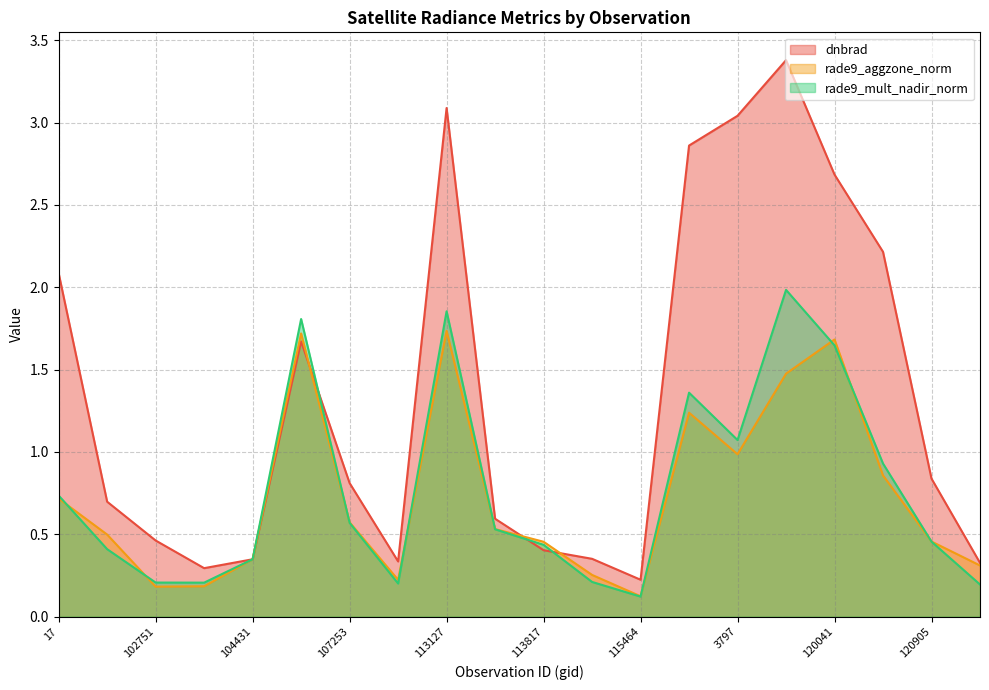

What is the sum of the rade9_aggzone_norm values at 115464 and 120905?

0.6